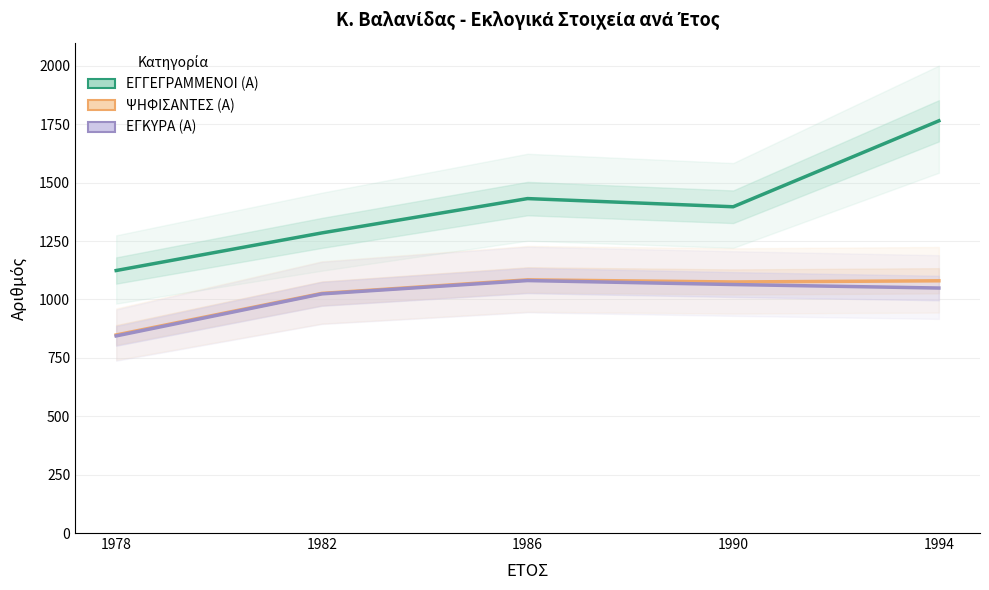

Count the number of data series in this chart.

3